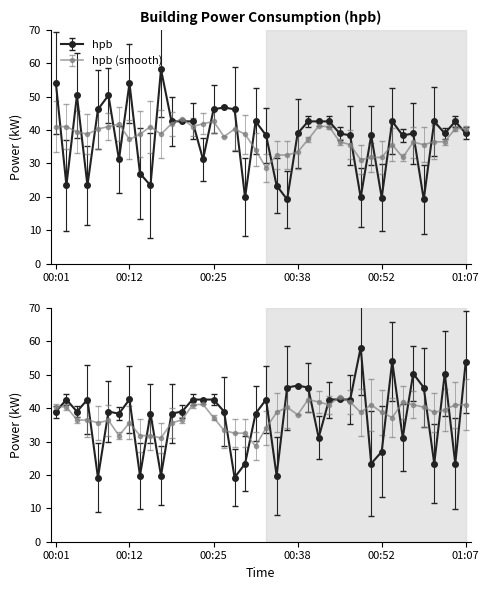

True or false: the data shows 31.8 at 00:04.

False